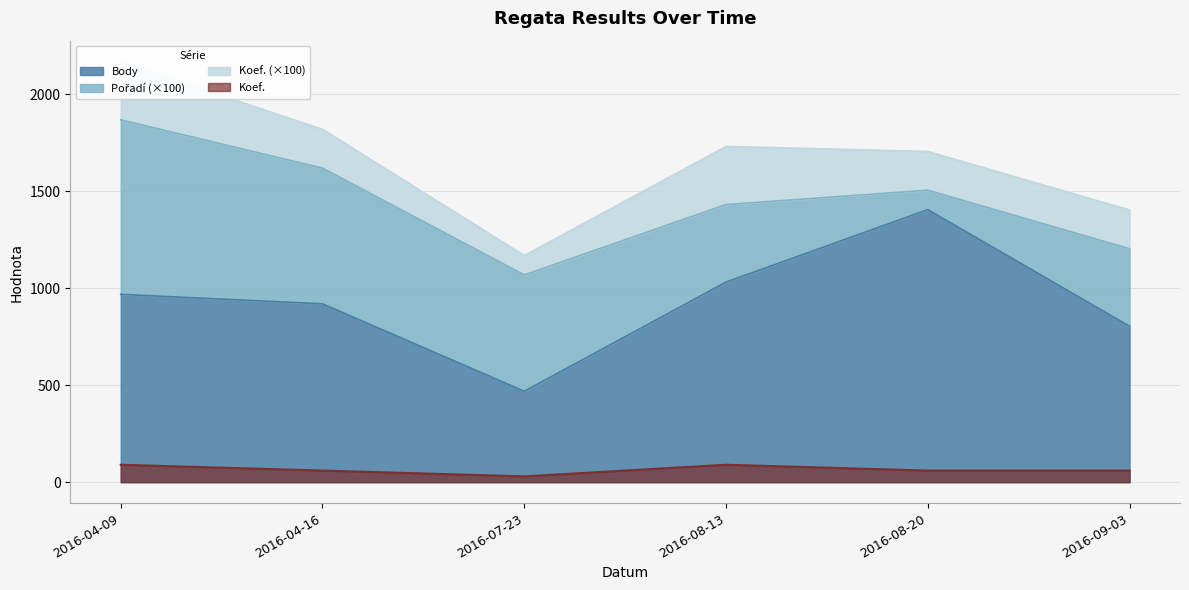

The value of Body at 2016-08-13 is 1565. True or false?

False